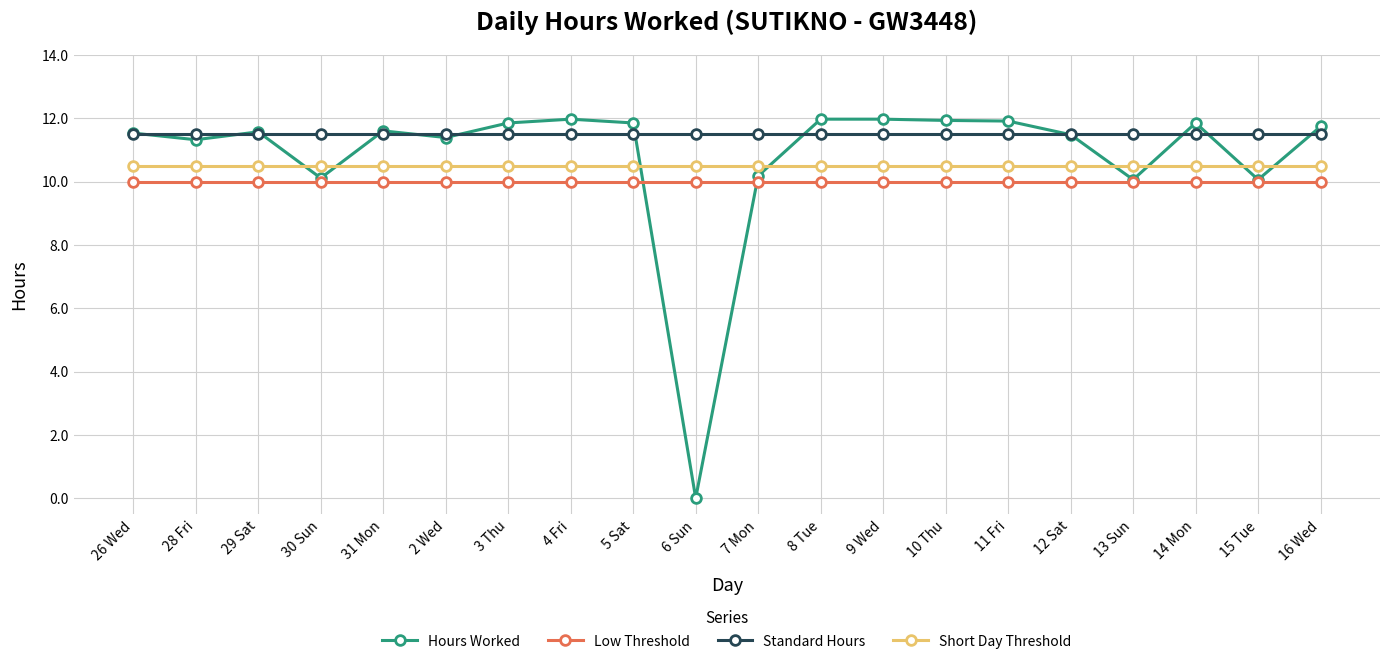

Which series ends up on top after the final intersection of Low Threshold and Hours Worked?

Hours Worked